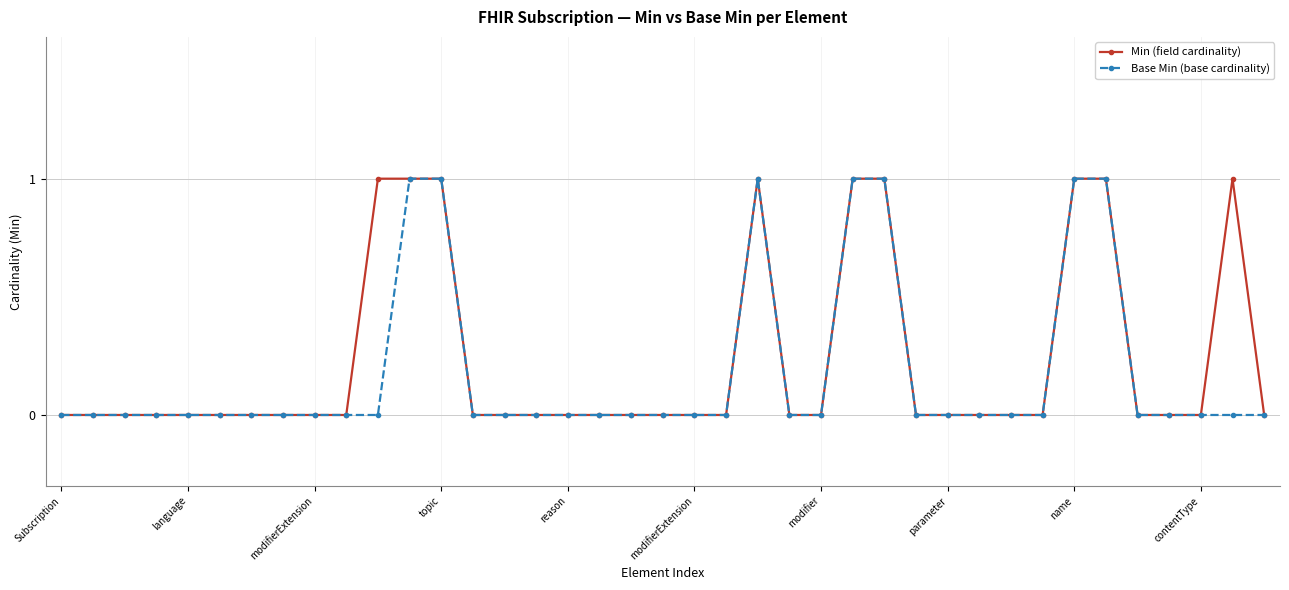

Count the Base Min (base cardinality) values in the range 0 to 1.

39